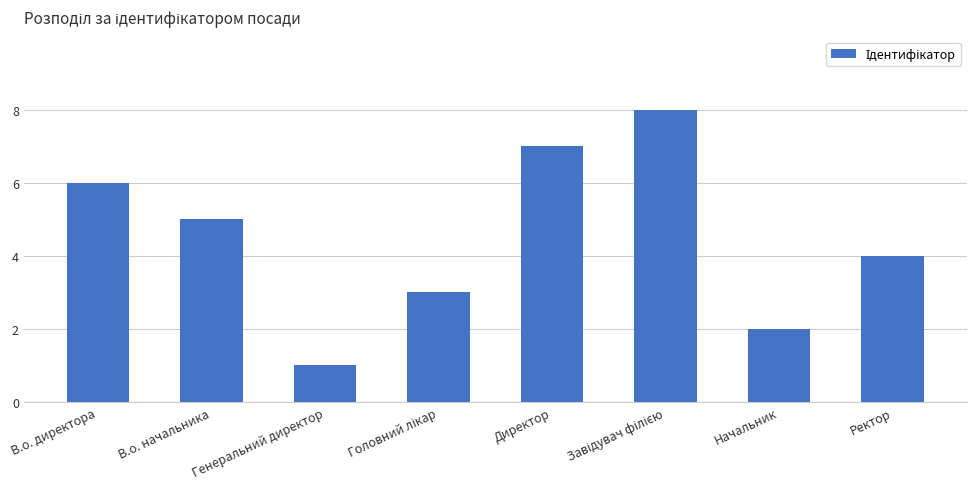

Reading right to left, extract all data points from this chart.

4	2	8	7	3	1	5	6